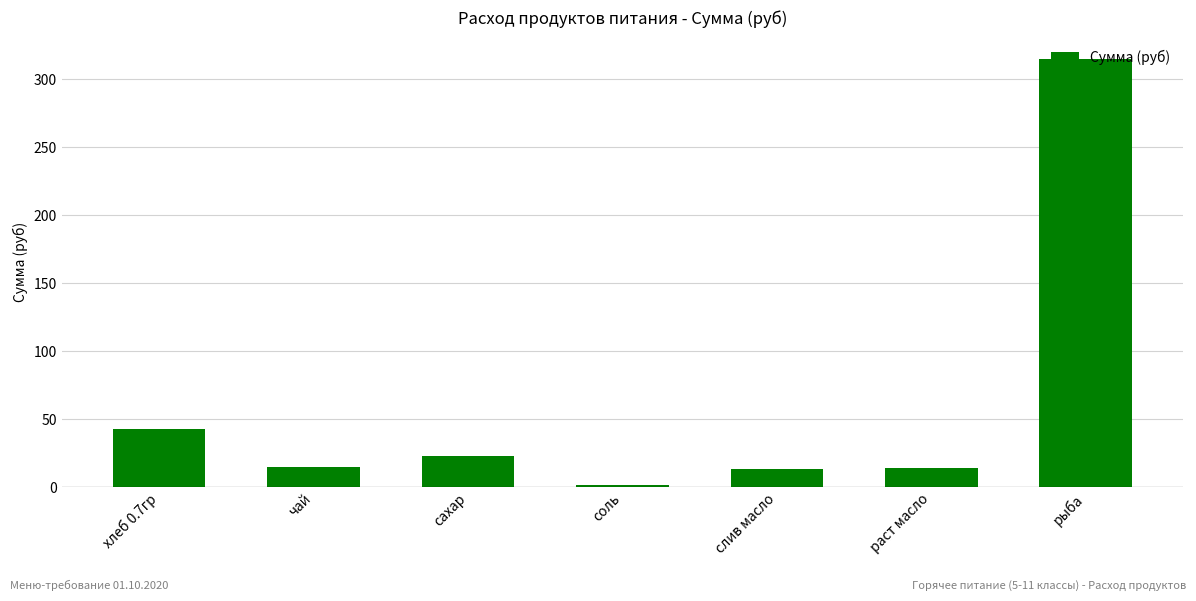

Which category has the lowest value across all series?

соль